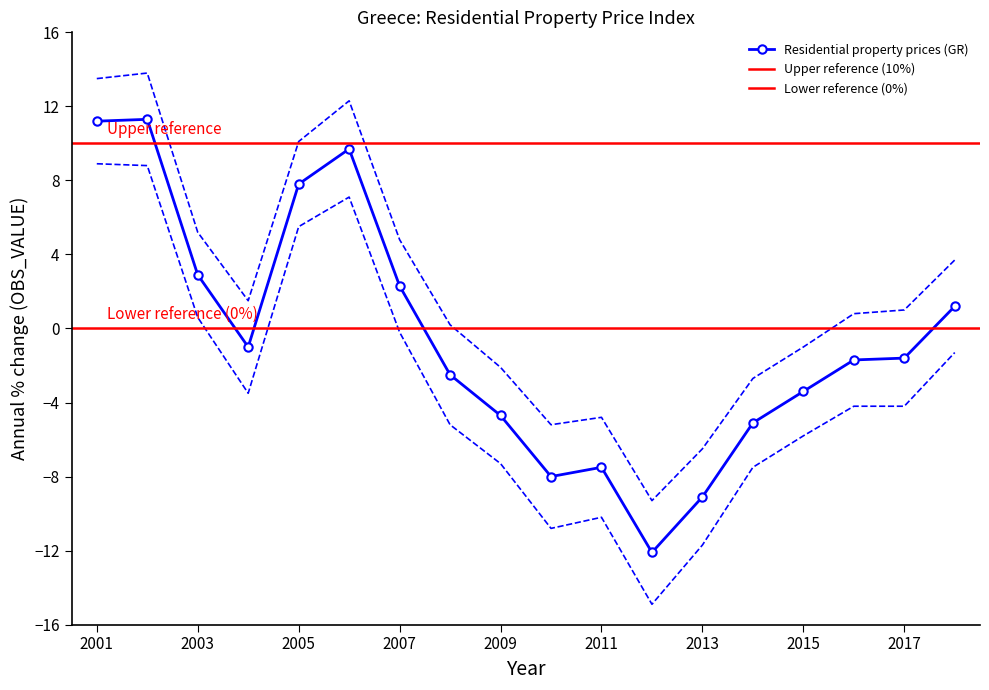

The chart shows a value of -3.0 at 2016. True or false?

False